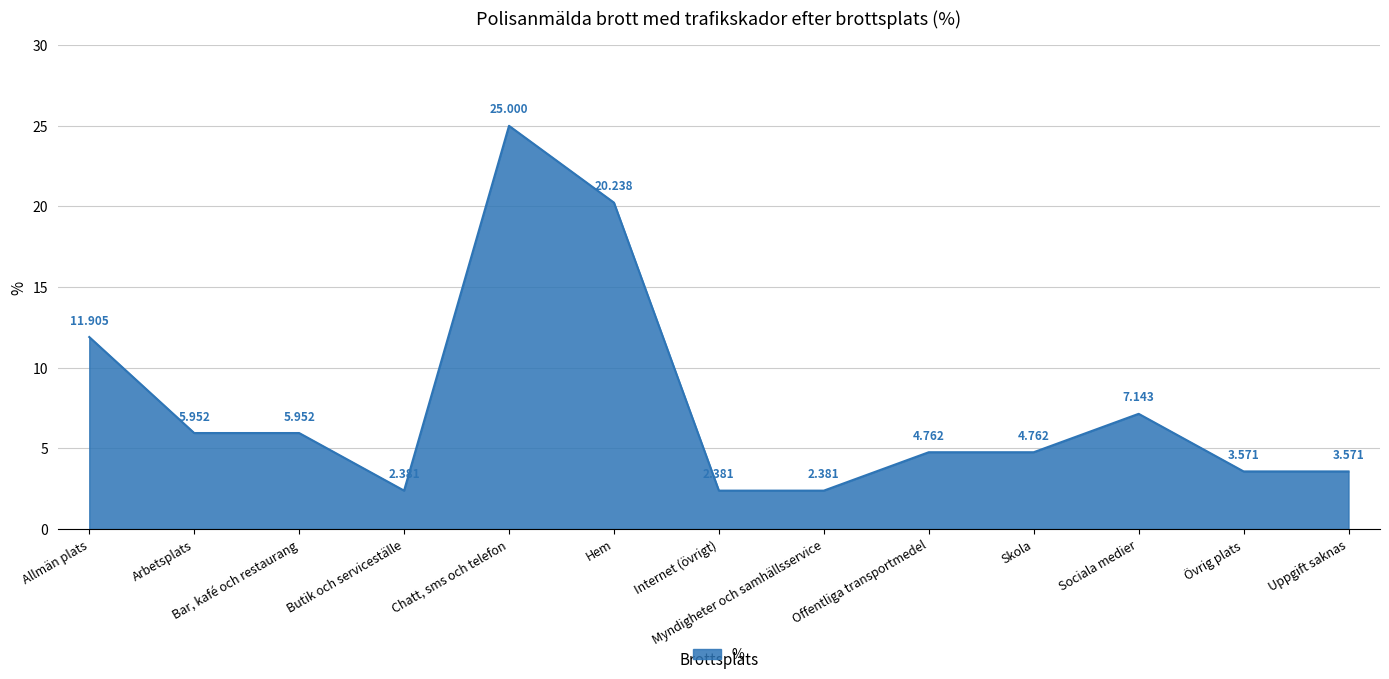

Approximately how many times larger is the value at Uppgift saknas compared to Övrig plats?

1.0